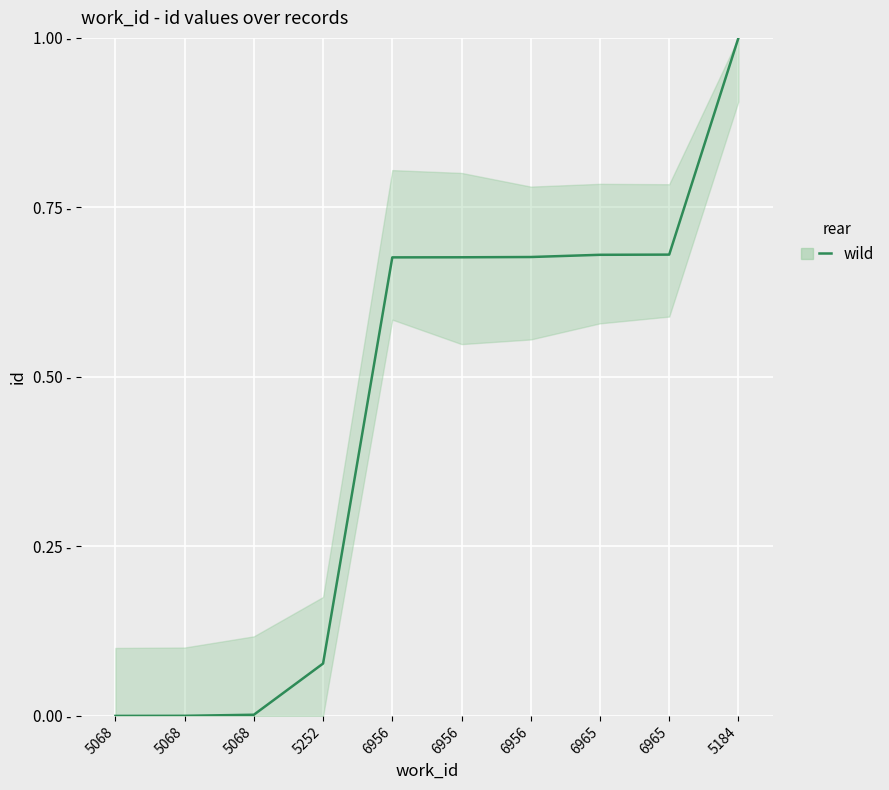

How many data points does each series have?

10